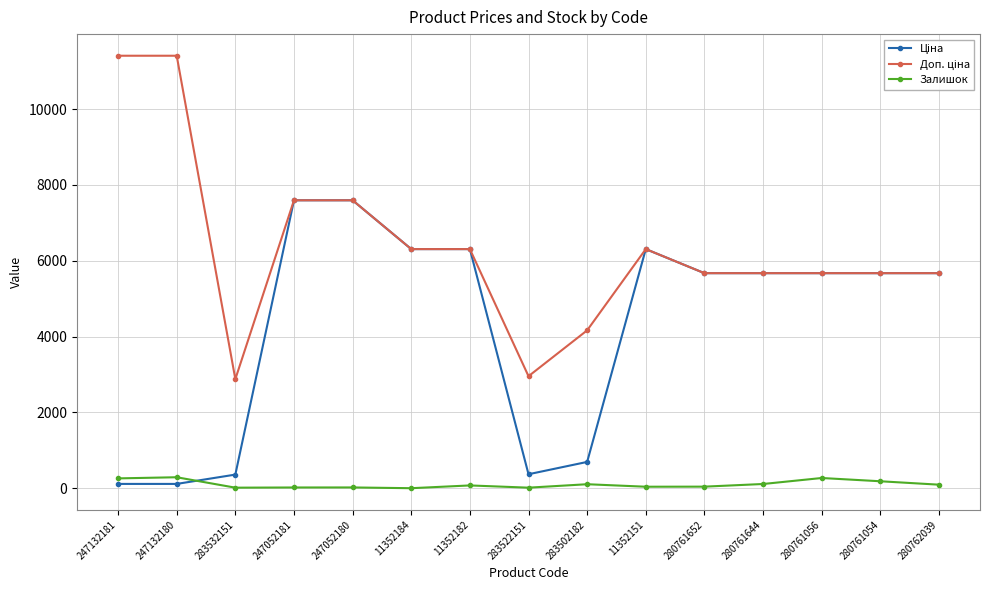

What is the total value across all series at 280761056?

11617.6